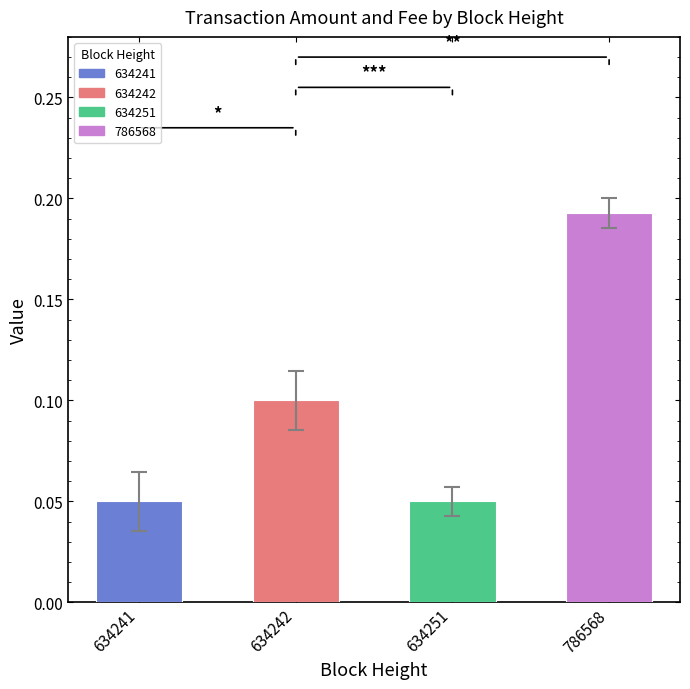

Between 634242 and 786568, which is larger?

786568